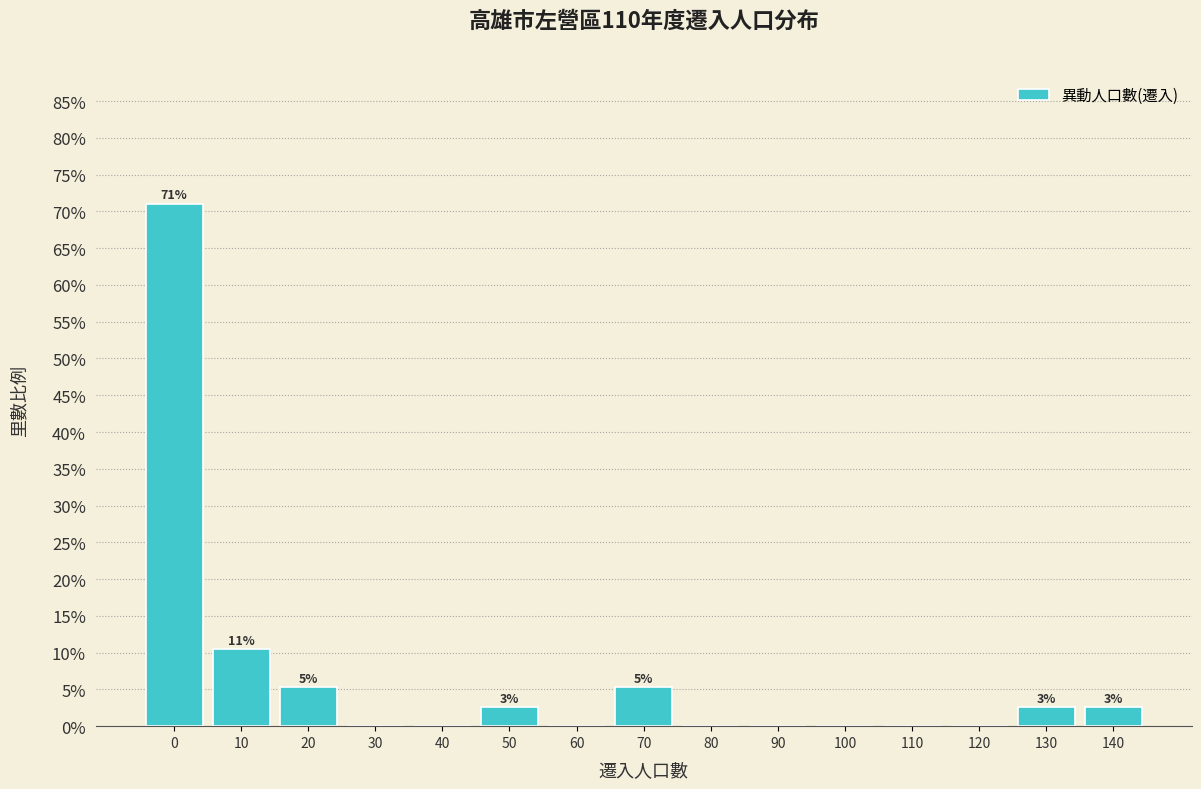

Reading left to right, extract all data points from this chart.

0=71.1	10=10.5	20=5.3	30=0.0	40=0.0	50=2.6	60=0.0	70=5.3	80=0.0	90=0.0	100=0.0	110=0.0	120=0.0	130=2.6	140=2.6